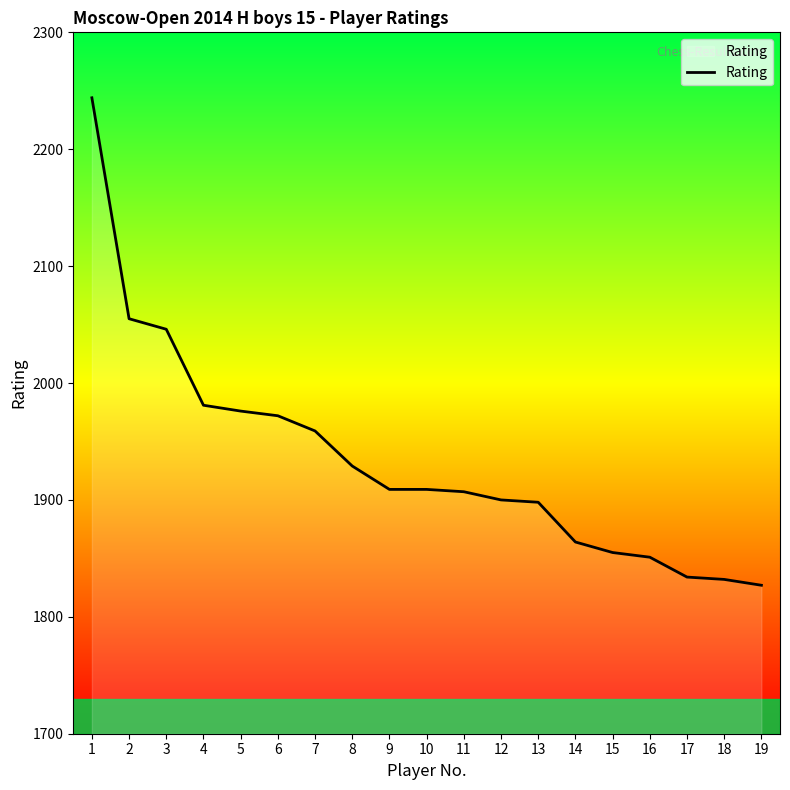

Approximately how many times larger is the value at 6 compared to 14?

1.1